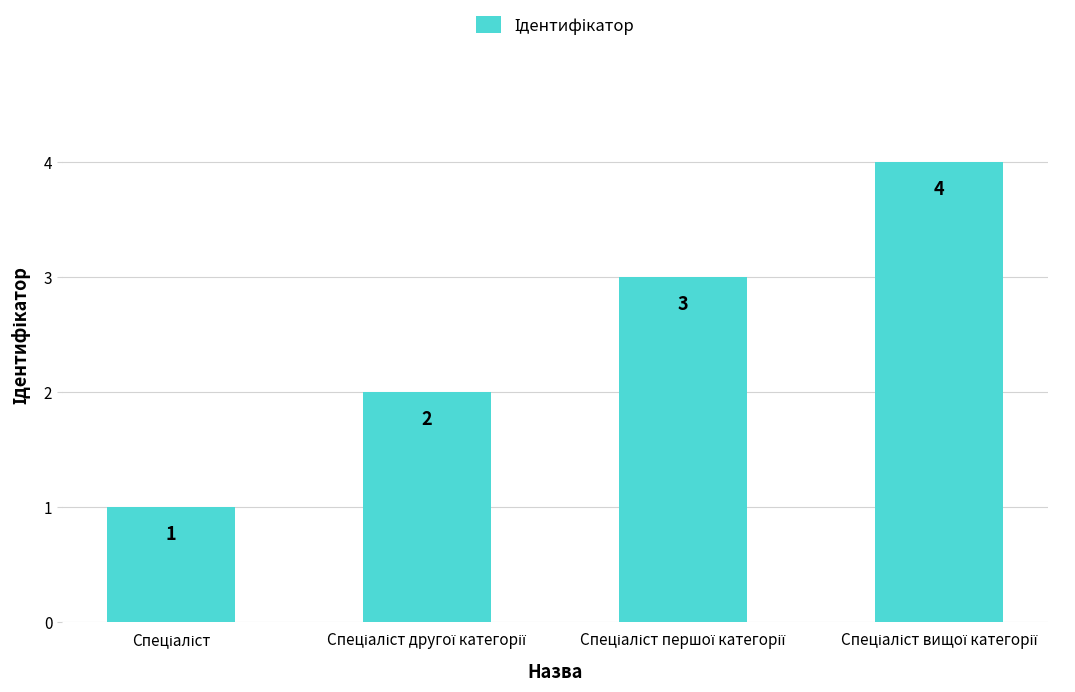

What is the sum of all values?

10